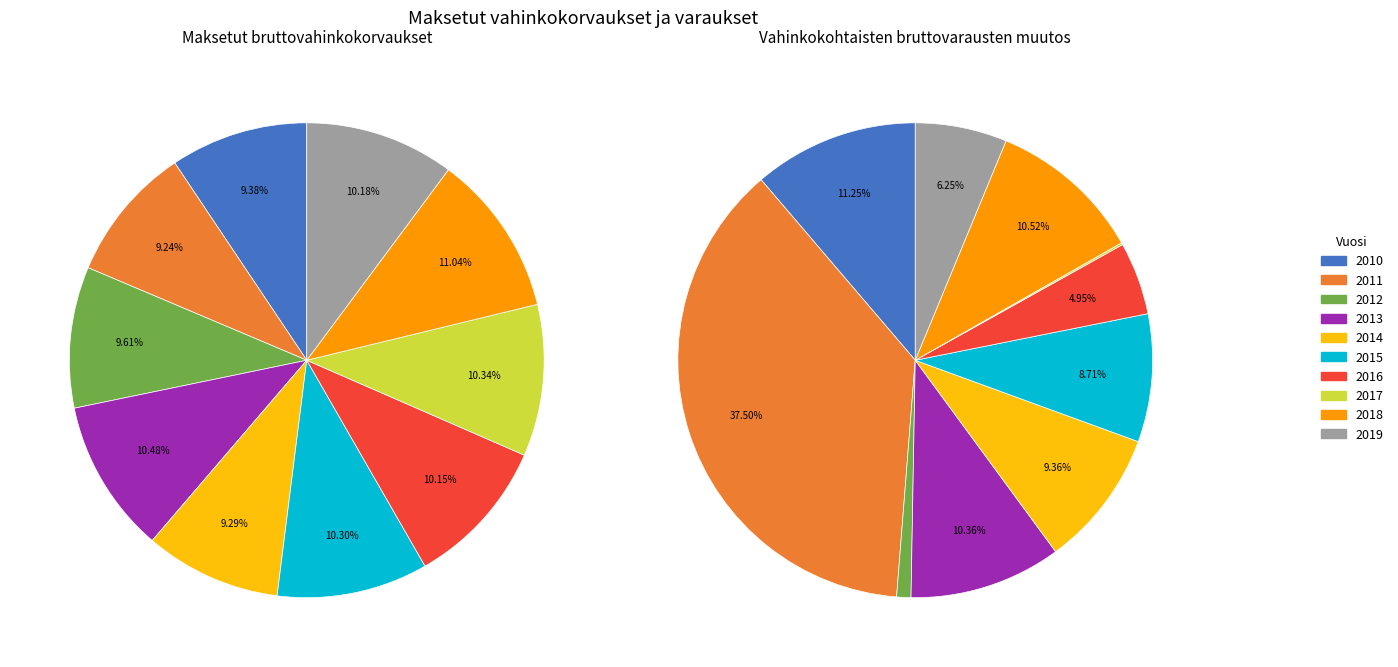

What portion of the pie excludes 2011?

90.8%